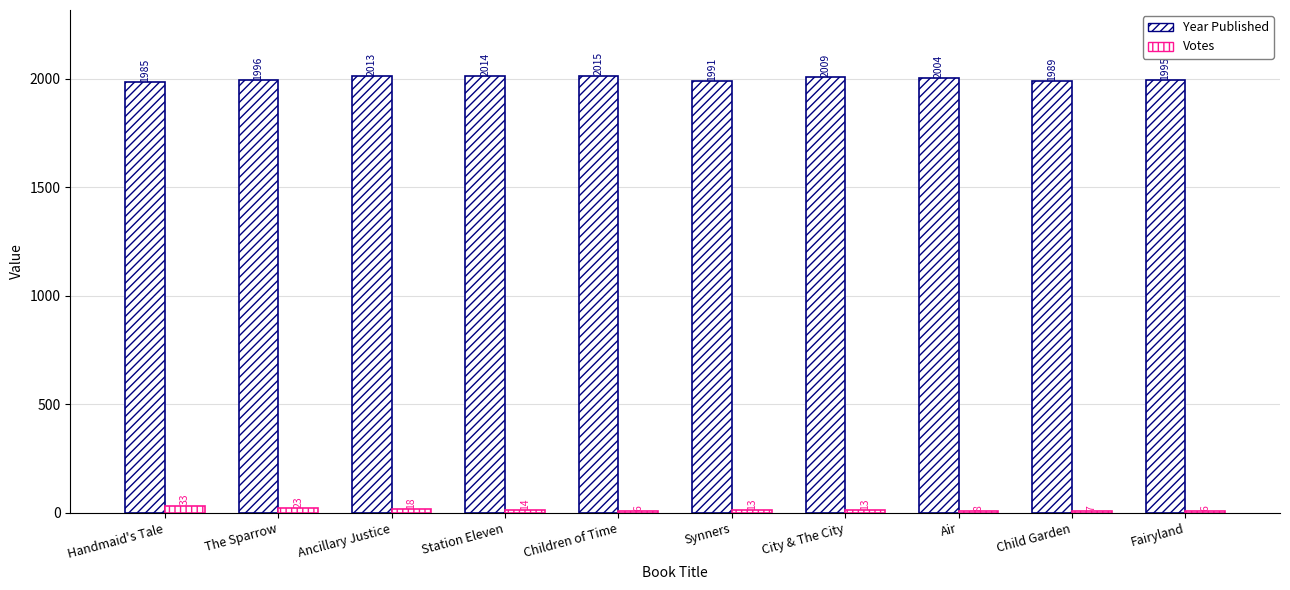

What is the sum of all Votes values?

141